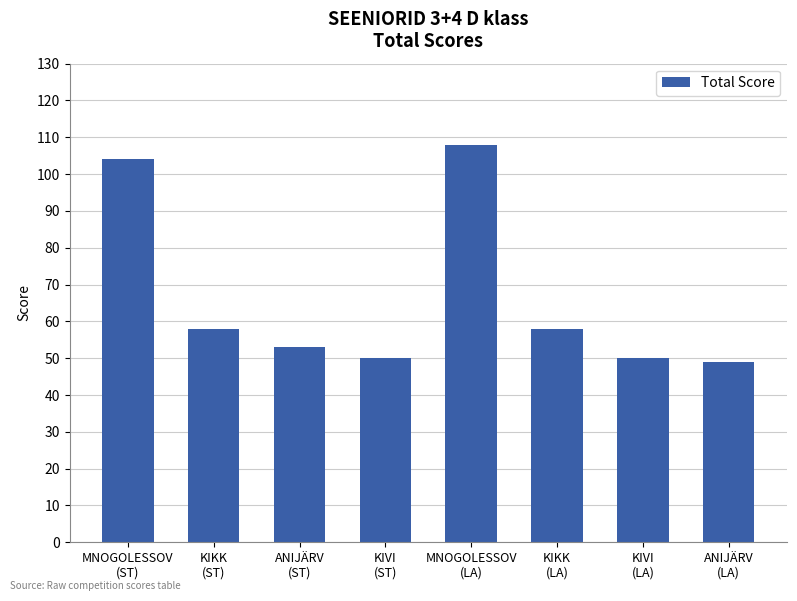

Reading left to right, transcribe all the data shown in this chart.

104	58	53	50	108	58	50	49